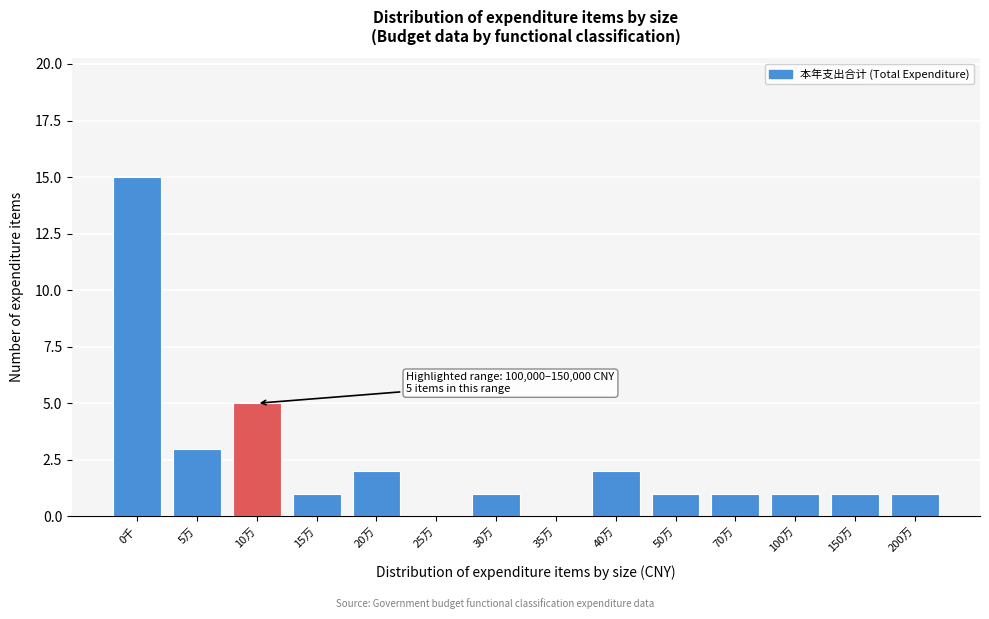

Reading left to right, transcribe all the data shown in this chart.

0千=15	5万=3	10万=5	15万=1	20万=2	25万=0	30万=1	35万=0	40万=2	50万=1	70万=1	100万=1	150万=1	200万=1